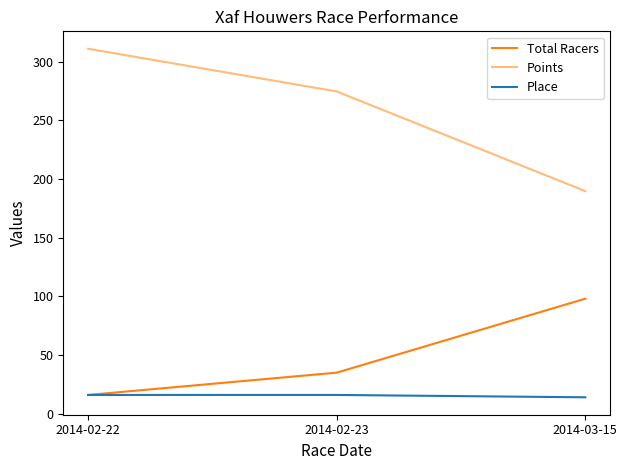

At 2014-02-23, list the series in order from largest to smallest.

Points, Total Racers, Place